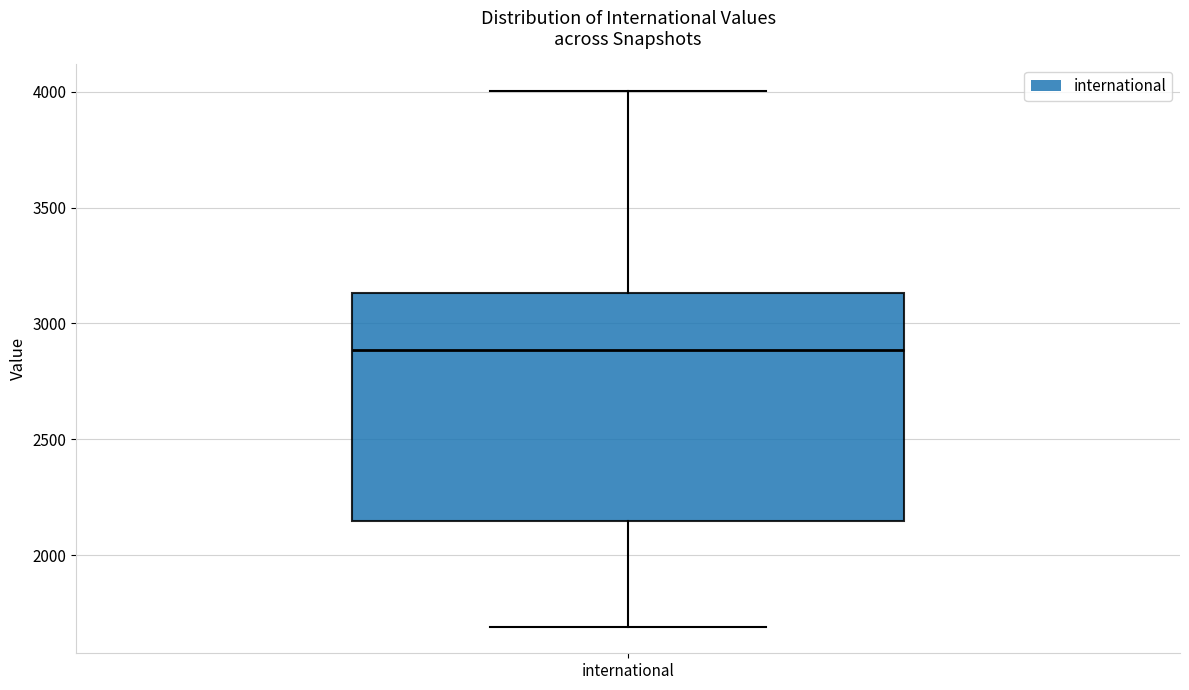

Transcribe this box plot: give where the median line is, the range the box spans, and where the two whiskers end, as read against the y-axis. The values are not printed on the chart, so give them approximately, as read against the axis.

median 2900, box 2150 to 3150, whiskers 1700 to 4000